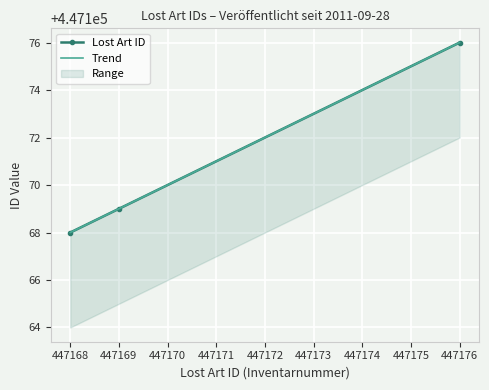

What is the difference between the maximum and second lowest values?

7